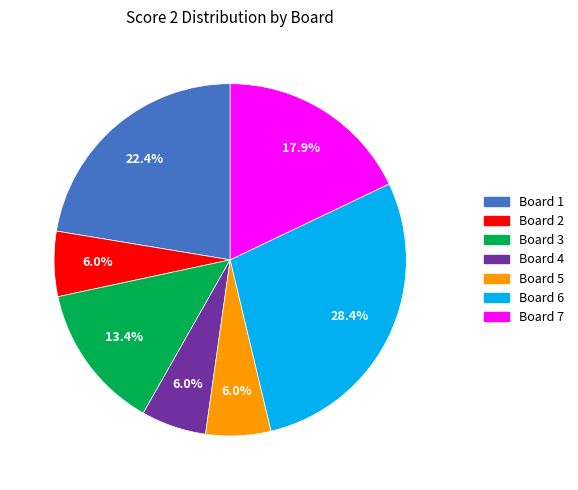

To the nearest percent, what is the average slice percentage?

14%